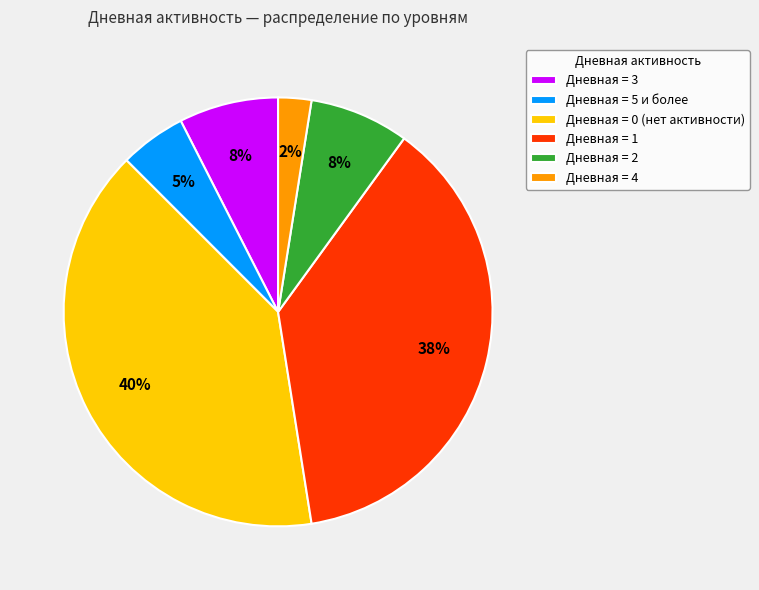

How many segments does this pie chart have?

6